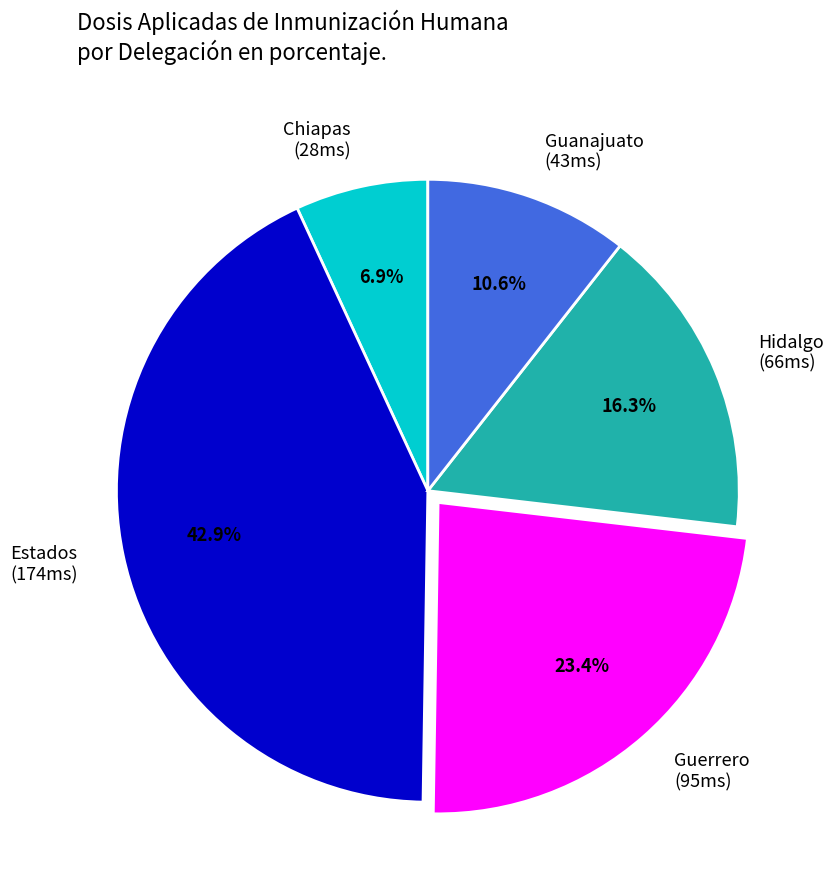

Is there a majority slice in this chart?

No